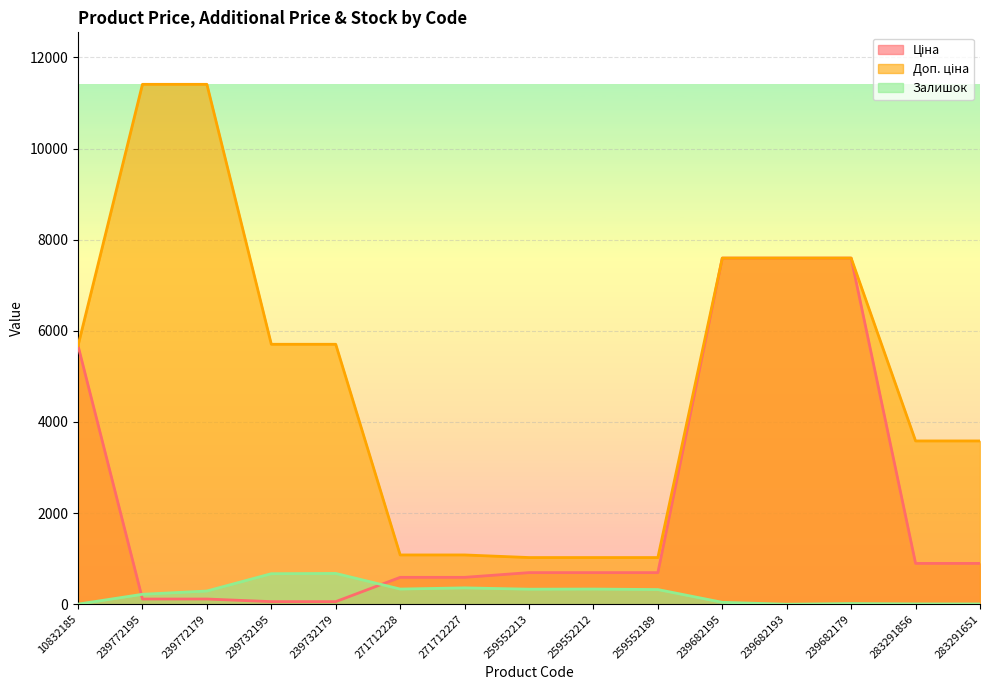

Between 239772179 and 239682195, which series saw the biggest shift?

Ціна